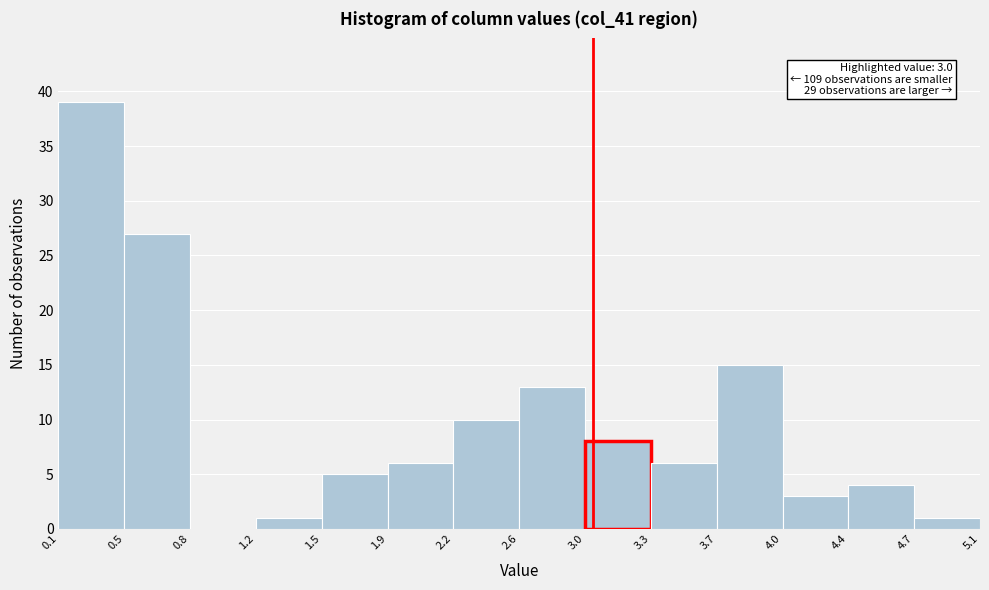

Over which range of the x-axis is the bar tallest?

0.1 to 0.5